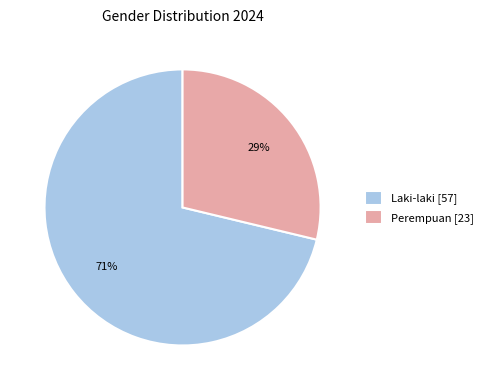

The Laki-laki [57] slice represents 82% of the pie. True or false?

False